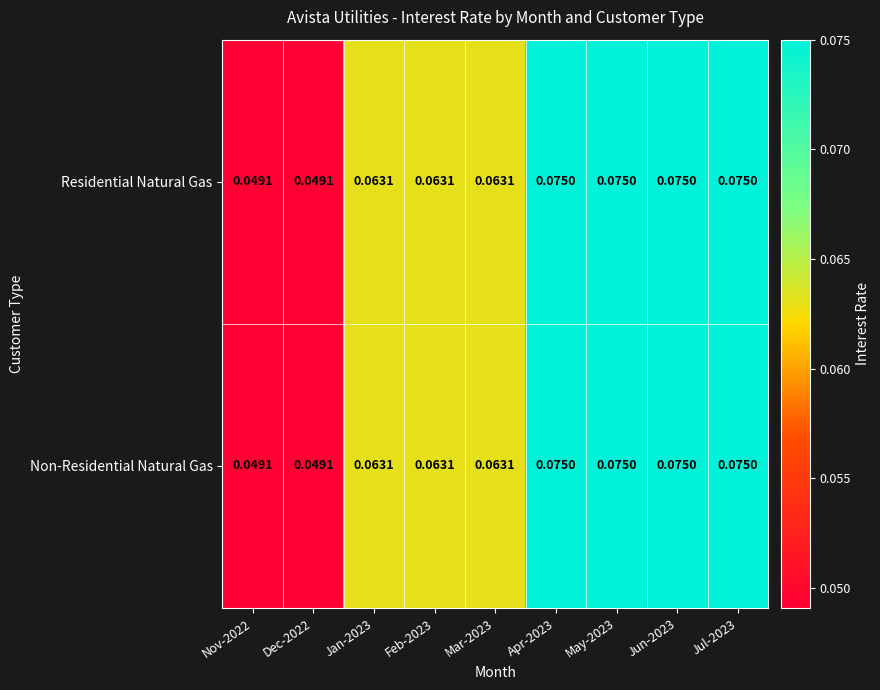

List the series in order of their peak value, highest first.

Residential Natural Gas, Non-Residential Natural Gas